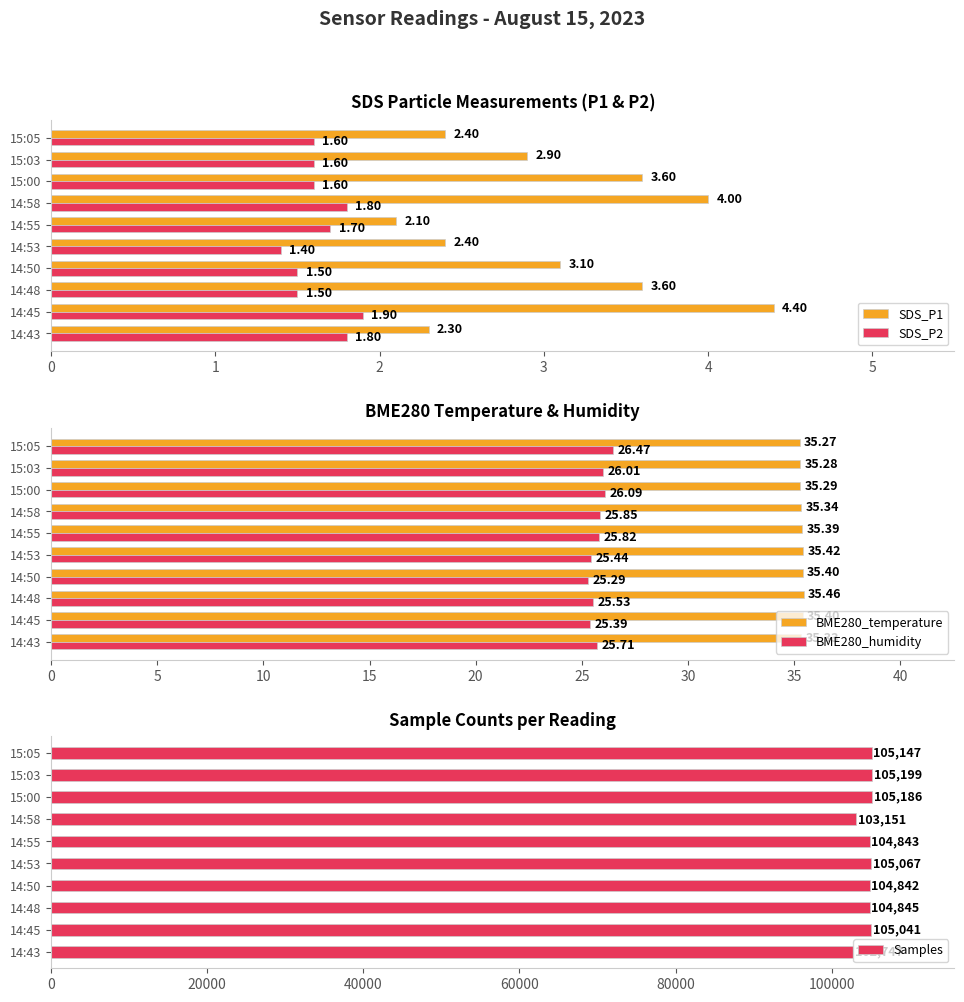

Is the value of SDS_P1 at 14:45 greater than the value of SDS_P2 at 14:55?

Yes